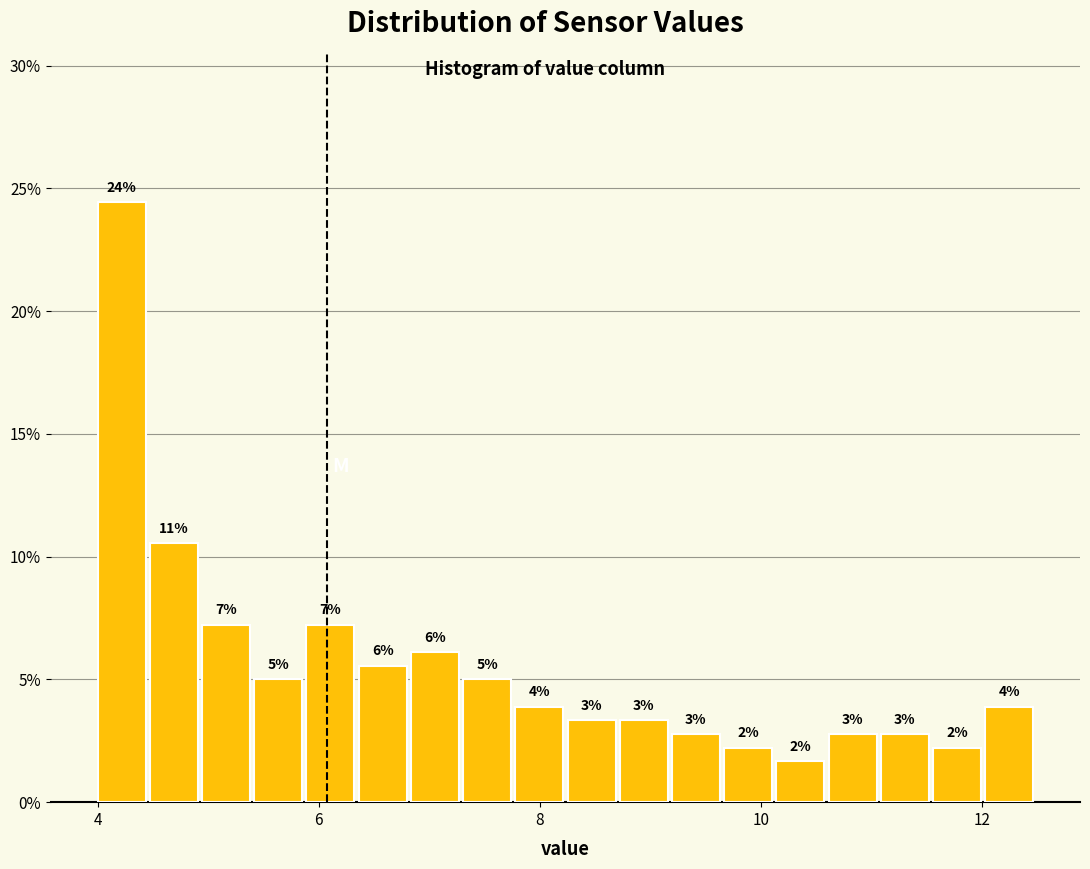

Read against the x-axis, roughly where is the centre of the tallest bar?

4.2